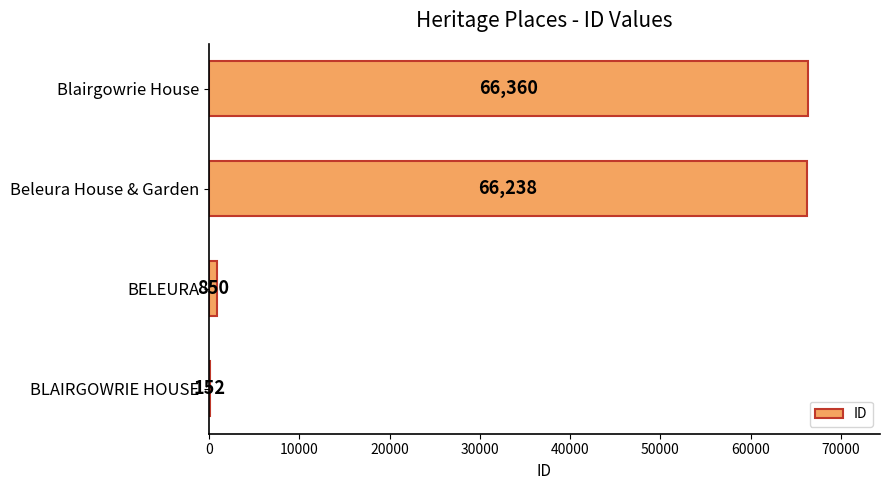

What is the sum of the values at BELEURA and Blairgowrie House?

67210